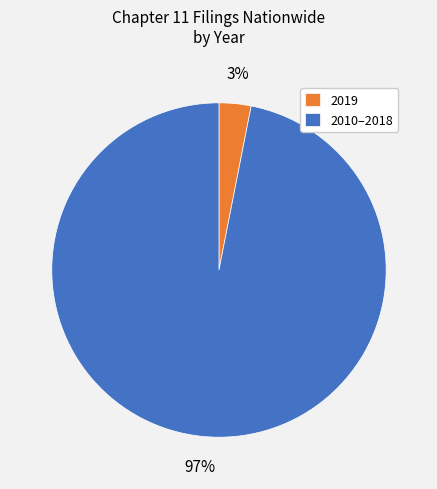

Do 2010–2018 and 2019 together represent more than half of the pie?

Yes